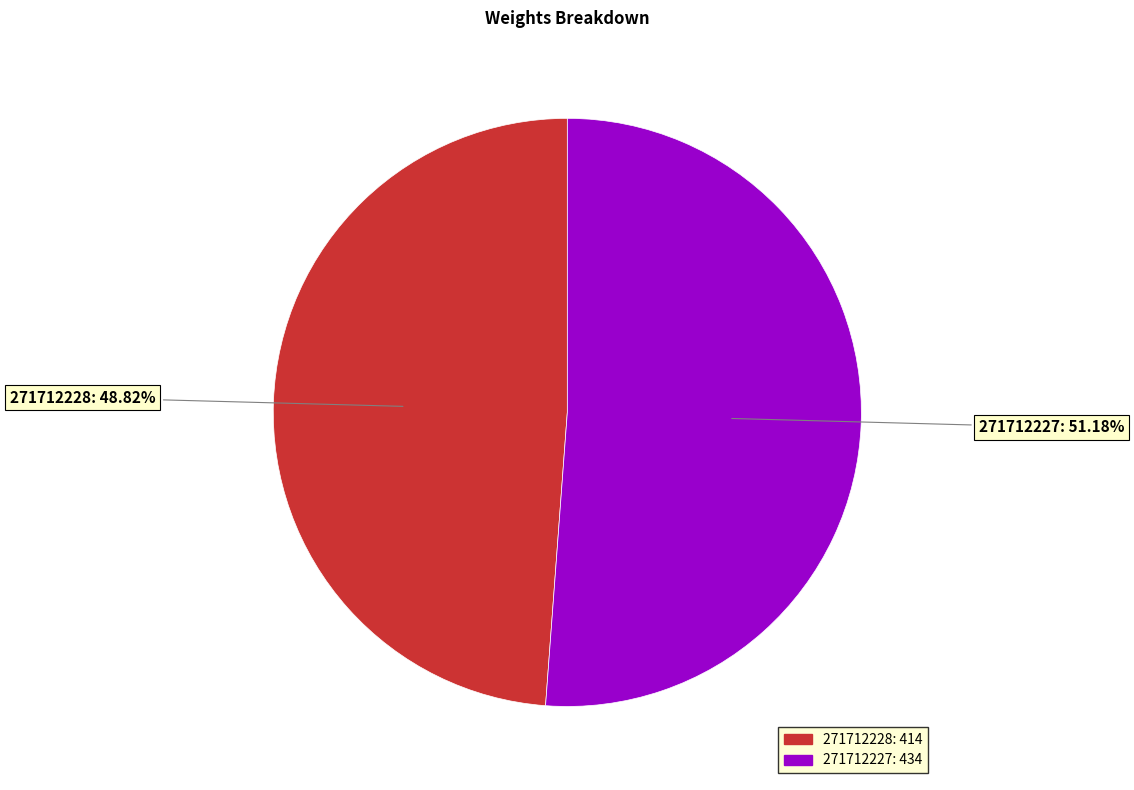

Rank the categories by value from highest to lowest.

271712227, 271712228